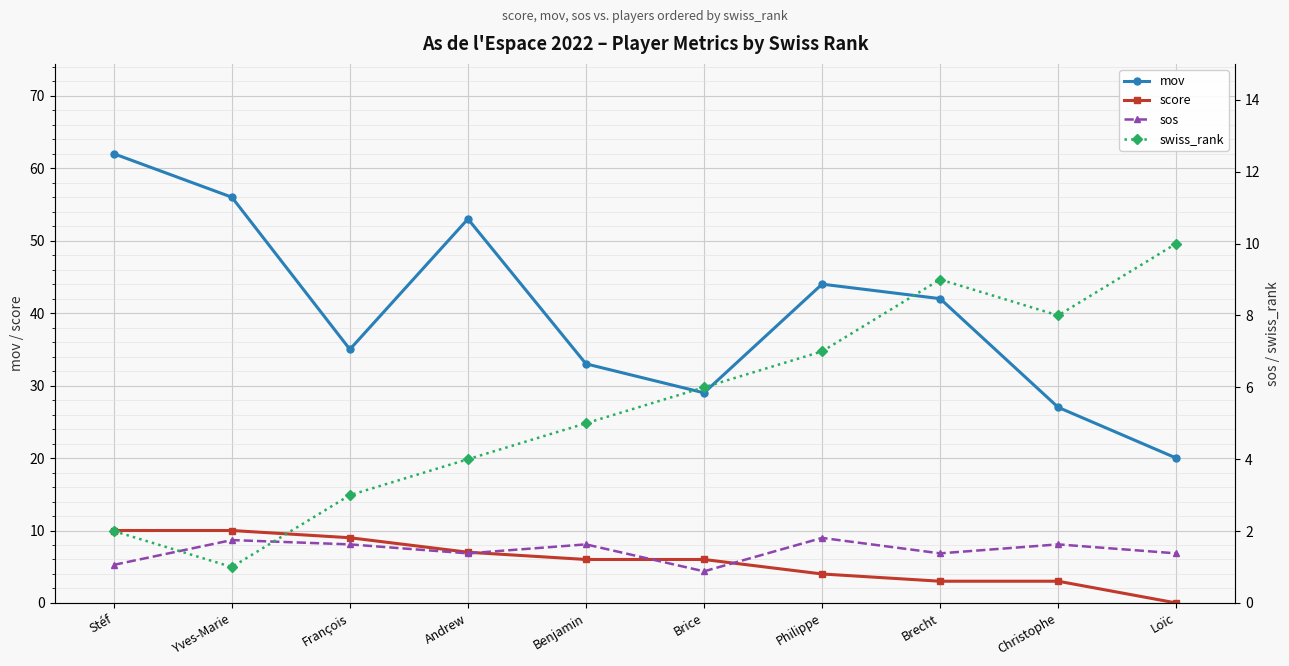

Between Stéf and Andrew, which series saw the biggest shift?

mov